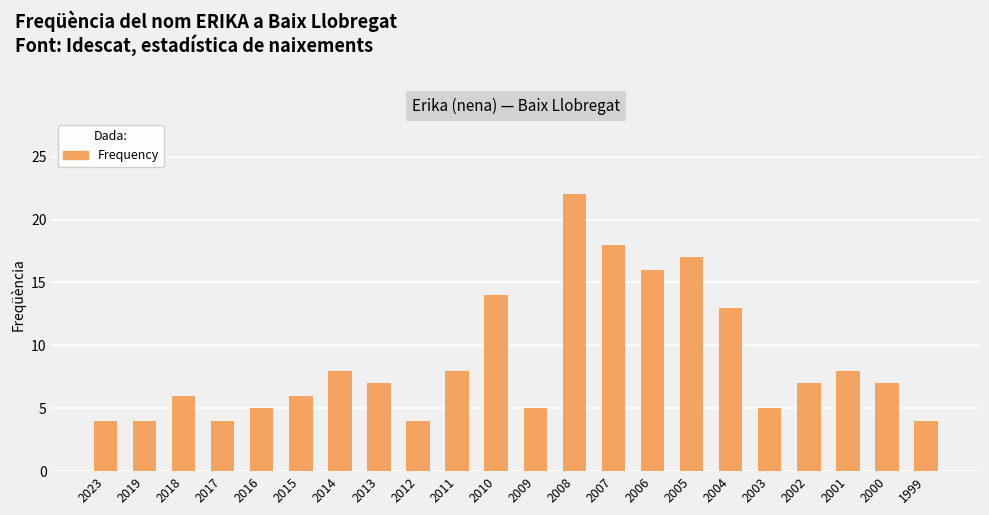

Which label corresponds to the largest value in the chart?

2008